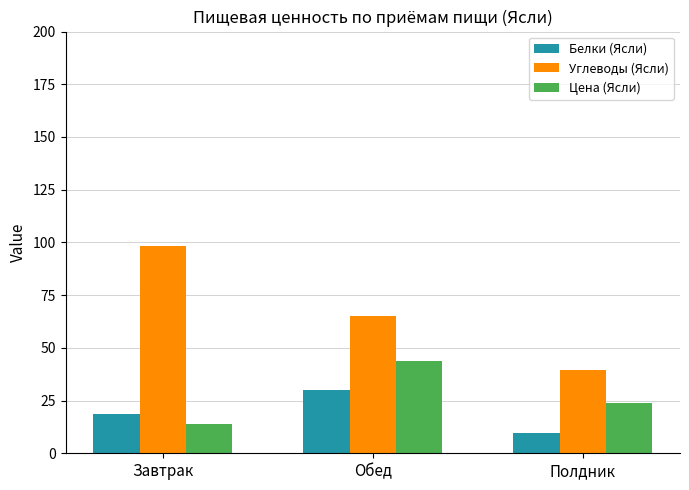

Reading right to left, extract all data points from this chart.

Белки (Ясли): 9.6	29.8	18.5
Углеводы (Ясли): 39.6	64.9	98.5
Цена (Ясли): 23.9	43.6	13.9